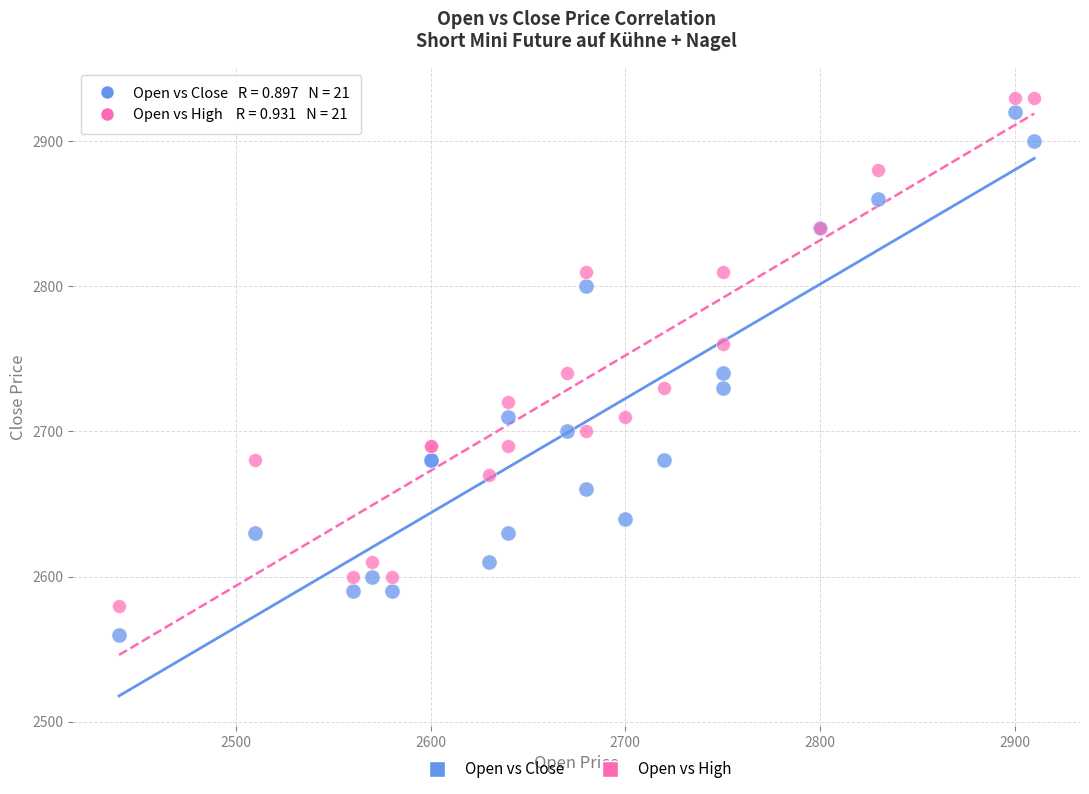

Which series contains the lowest Y value?

Open vs Close